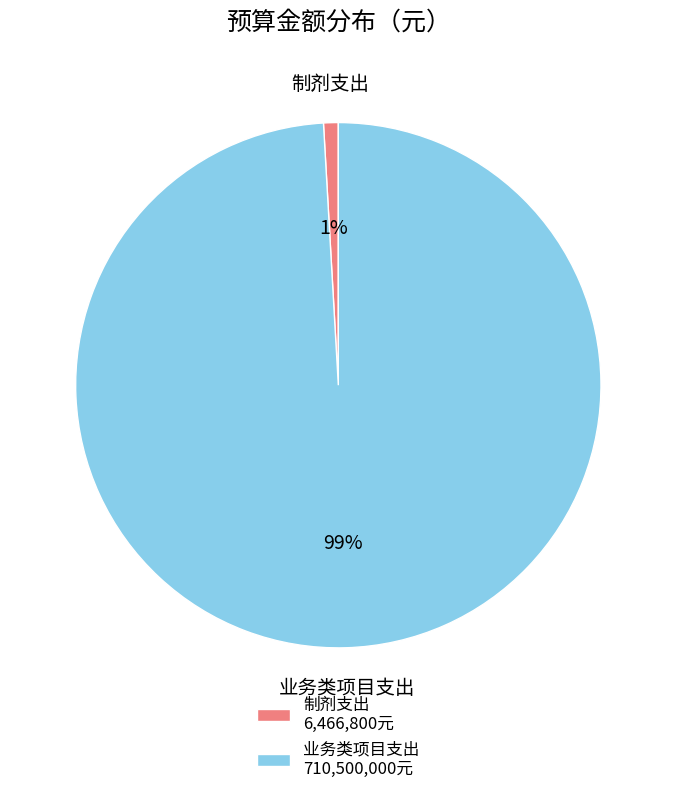

Combined, do 制剂支出 and 业务类项目支出 account for over 50%?

Yes